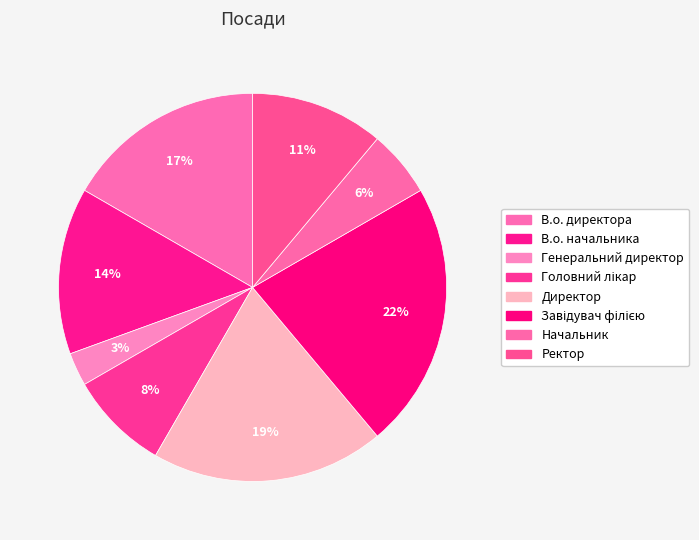

How much of the chart is everything except Директор?

80.6%